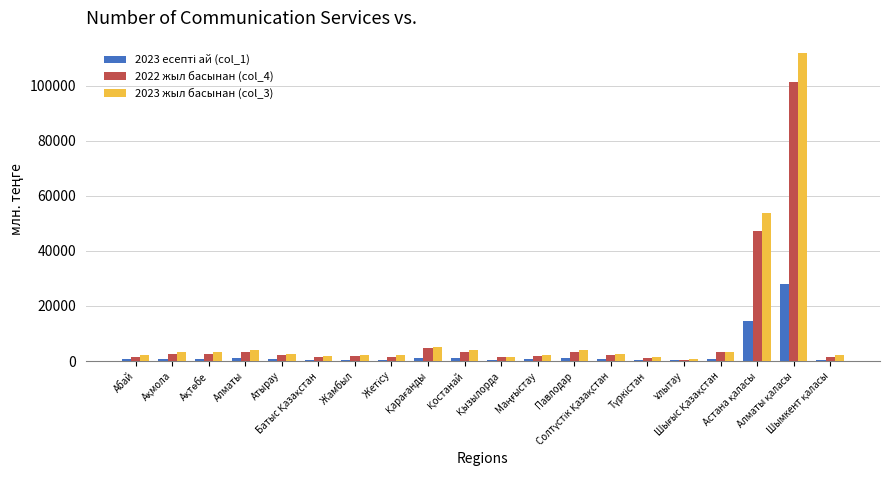

What is the label of the 14th bar from the right?

Жамбыл